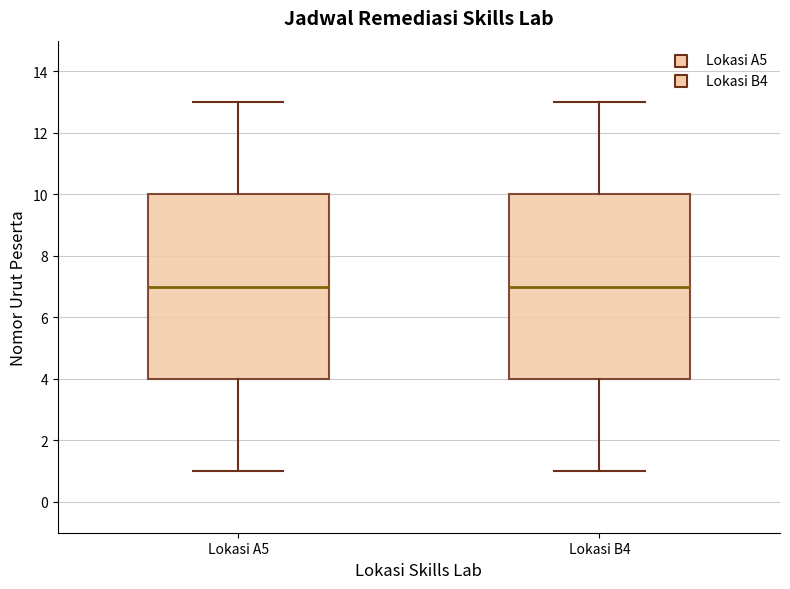

Reading left to right, read every box against the y-axis: the position of its median line, the range the box covers, and the ends of its whiskers. The values are not printed on the chart, so give them approximately, as read against the axis.

Lokasi A5: median 7, box 4 to 10, whiskers 1 to 13
Lokasi B4: median 7, box 4 to 10, whiskers 1 to 13